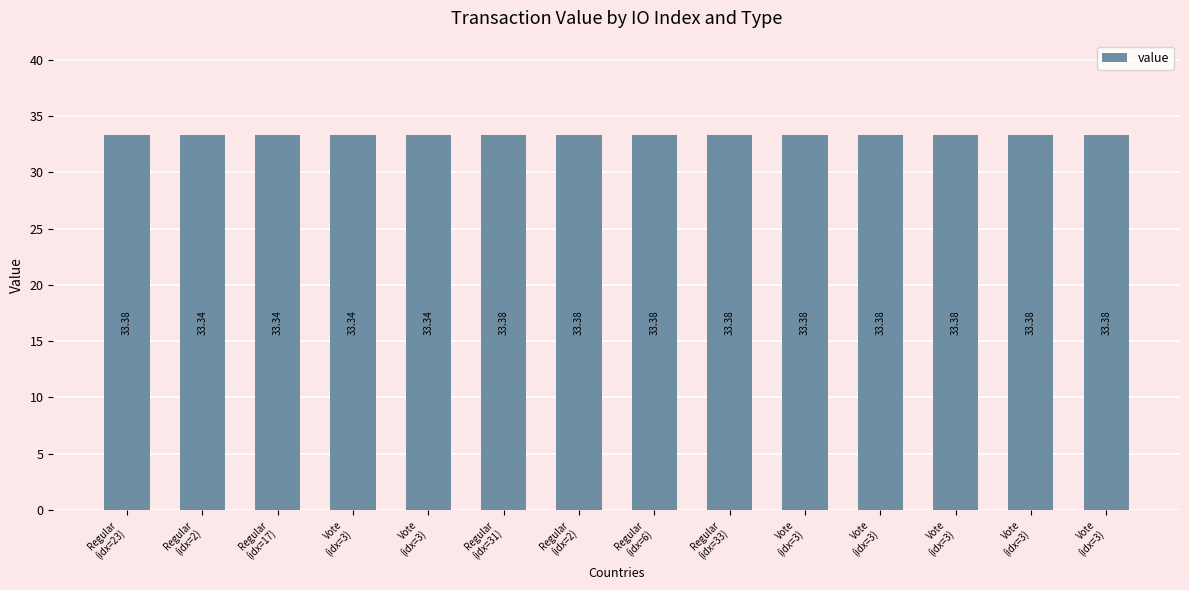

Does the chart contain any negative values?

No